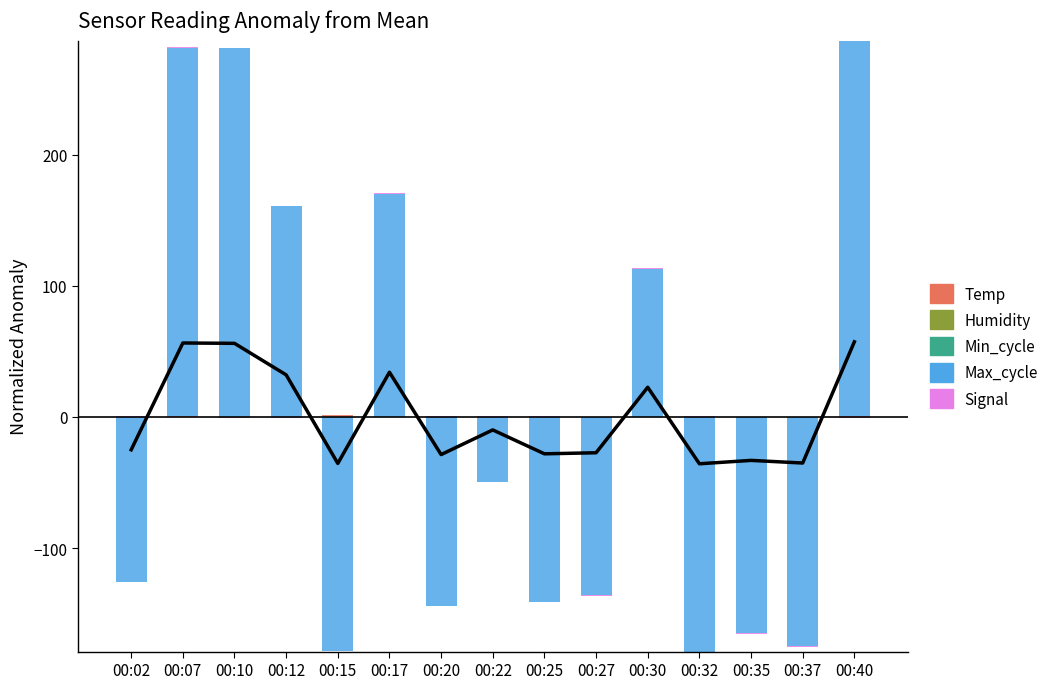

Which category has the highest value in the Min_cycle series?

00:02